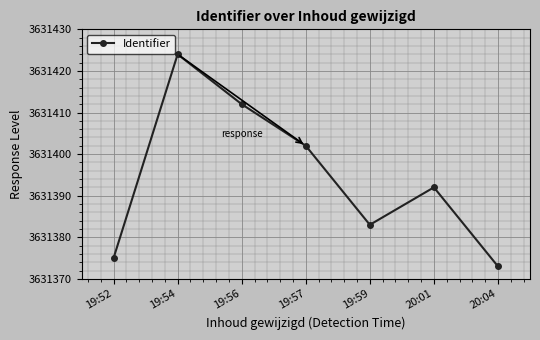

Reading right to left, extract all data points from this chart.

20:04=3631373	20:01=3631392	19:59=3631383	19:57=3631402	19:56=3631412	19:54=3631424	19:52=3631375